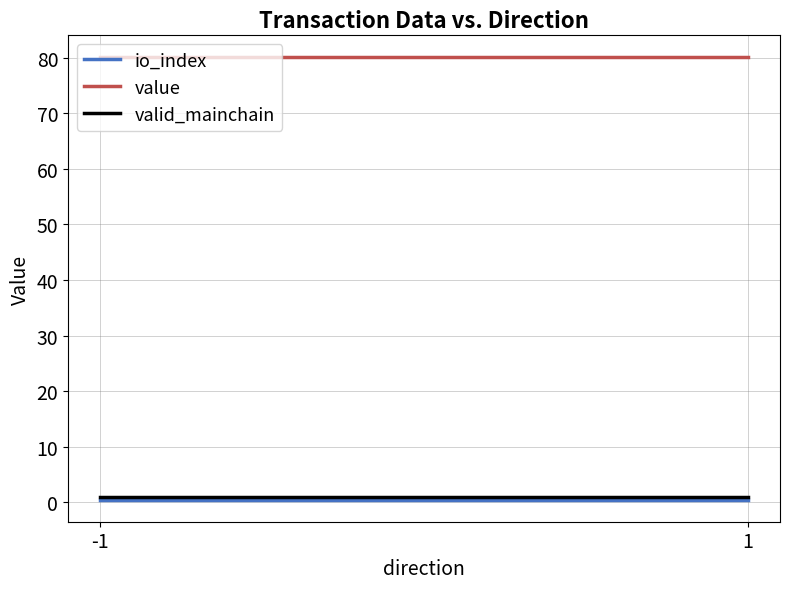

Which series has the widest spread of values?

io_index